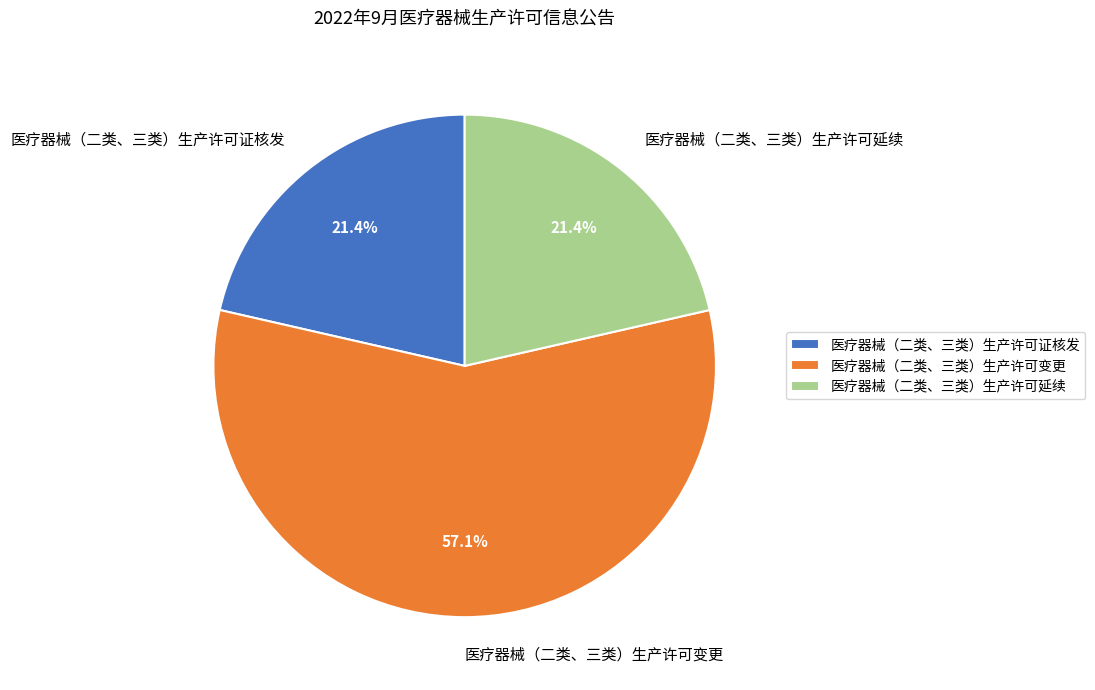

Does 医疗器械（二类、三类）生产许可变更 represent more than half of the total?

Yes